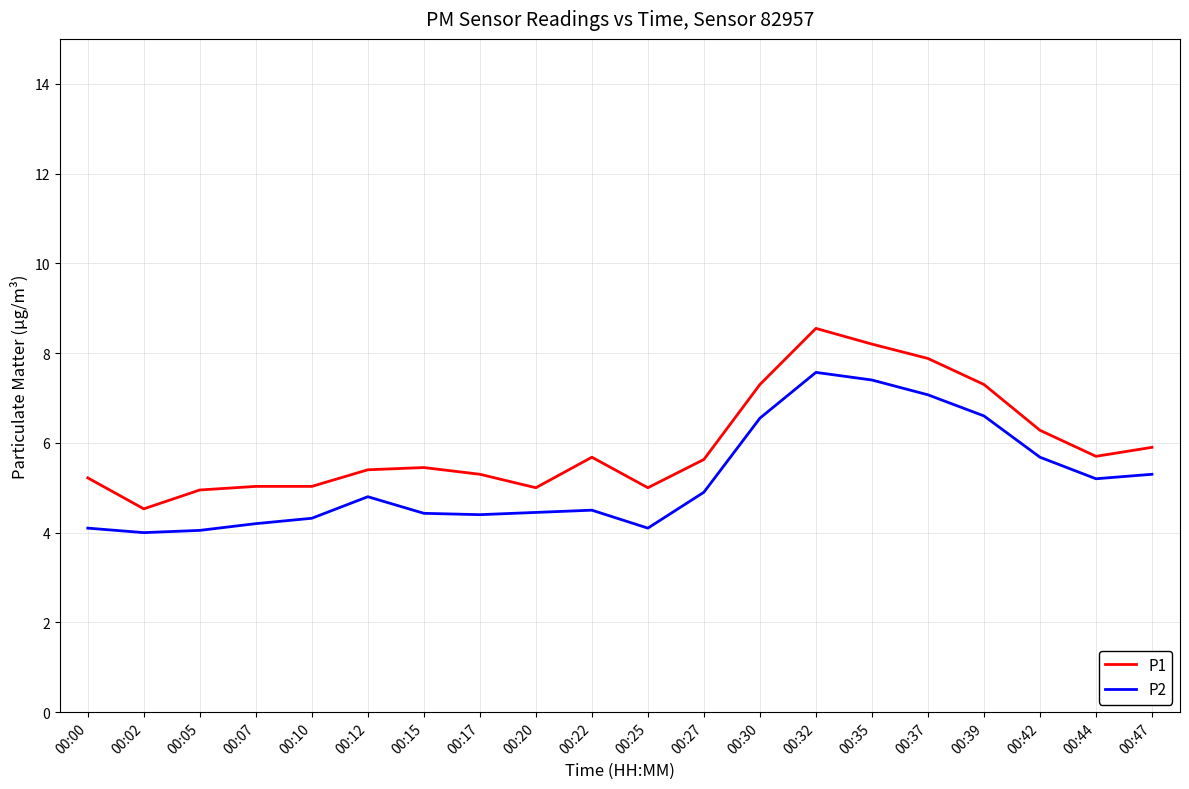

Which series has the widest spread of values?

P1